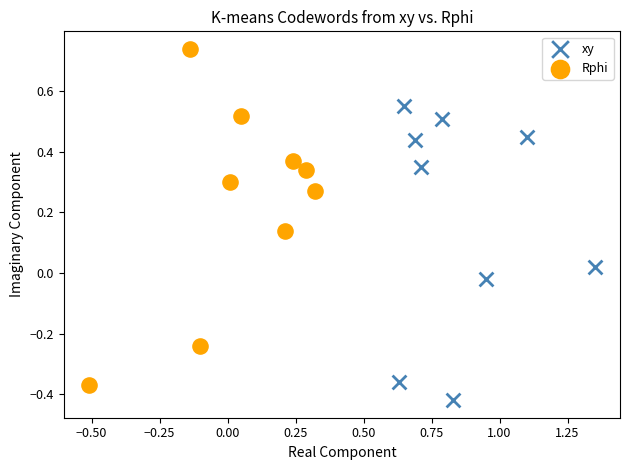

Which series contains the lowest Y value?

xy